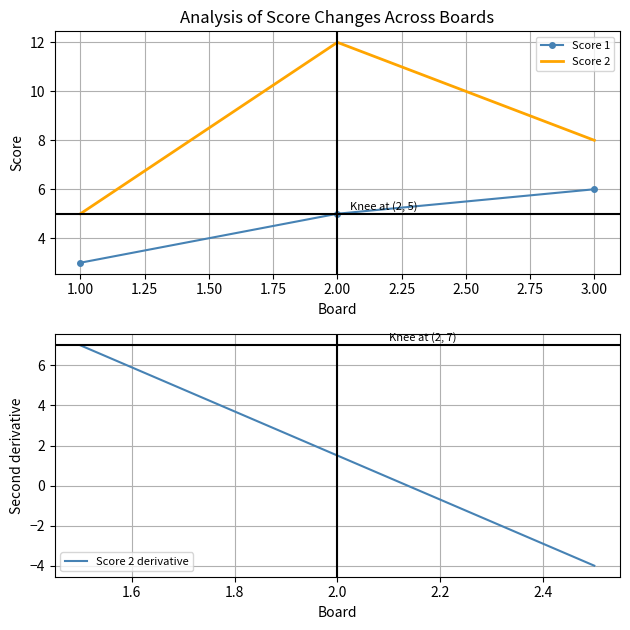

At how many categories does at least one series exceed 4?

3